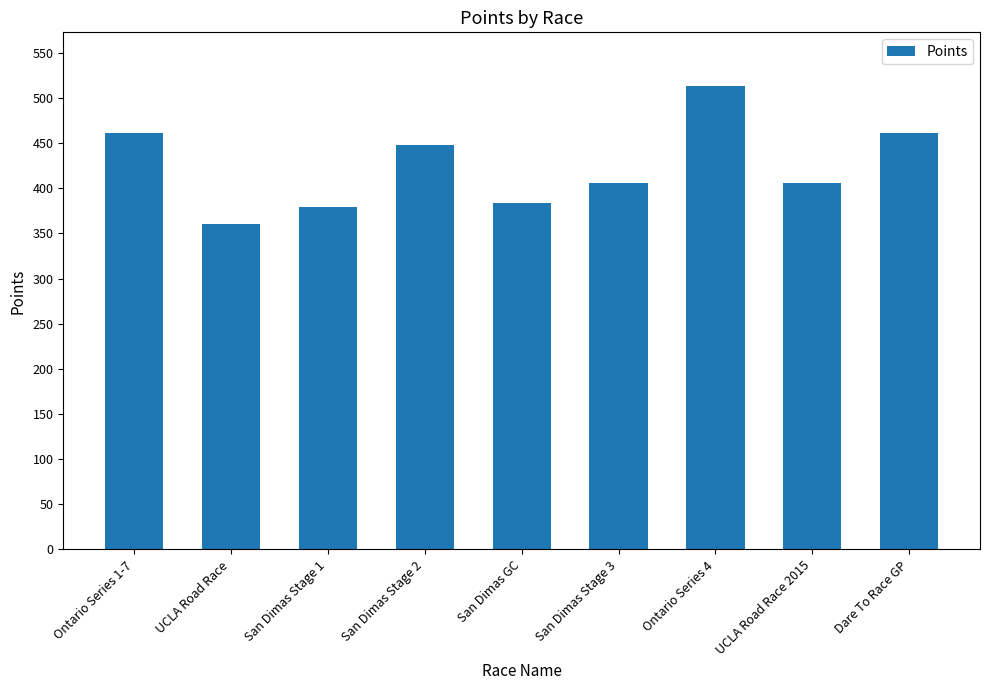

Is it true that the value at UCLA Road Race 2015 is 633.9?

False